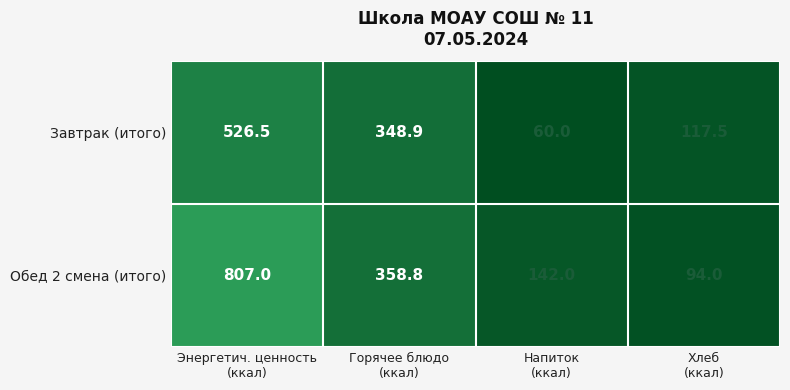

Reading right to left, extract all data points from this chart.

Завтрак (итого): 117.5	60.0	348.9	526.5
Обед 2 смена (итого): 94.0	142.0	358.8	807.0